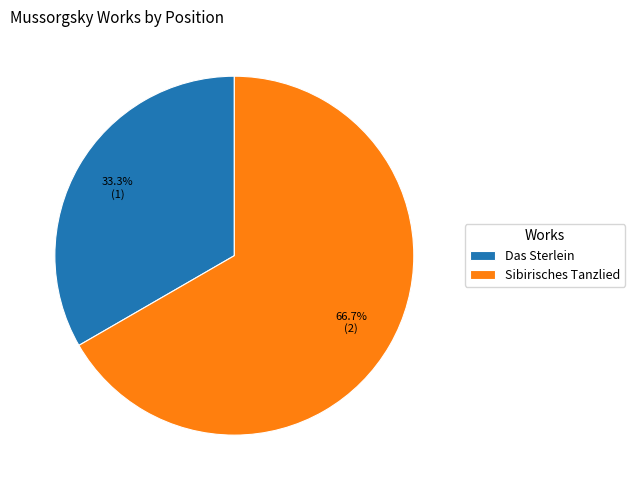

Which slice is the largest?

Sibirisches Tanzlied